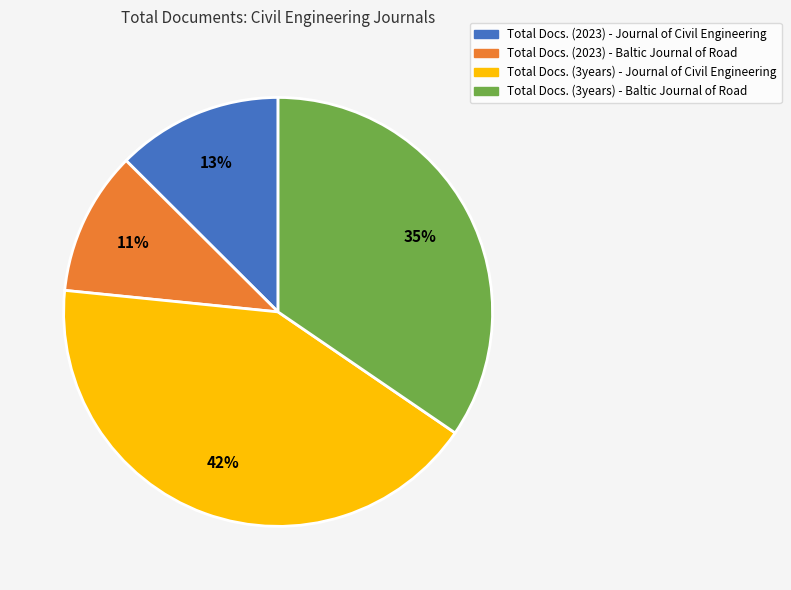

Which has a higher value, Total Docs. (3years) - Baltic Journal of Road or Total Docs. (3years) - Journal of Civil Engineering?

Total Docs. (3years) - Journal of Civil Engineering